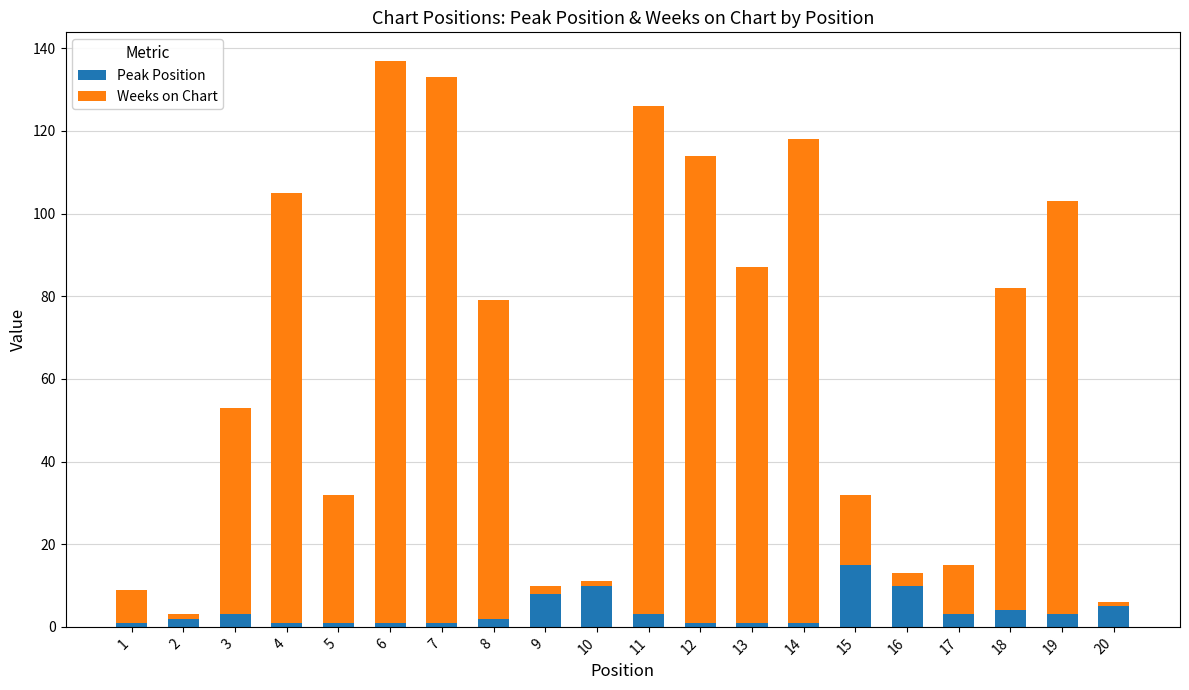

The value of Peak Position at 15 is 4. True or false?

False